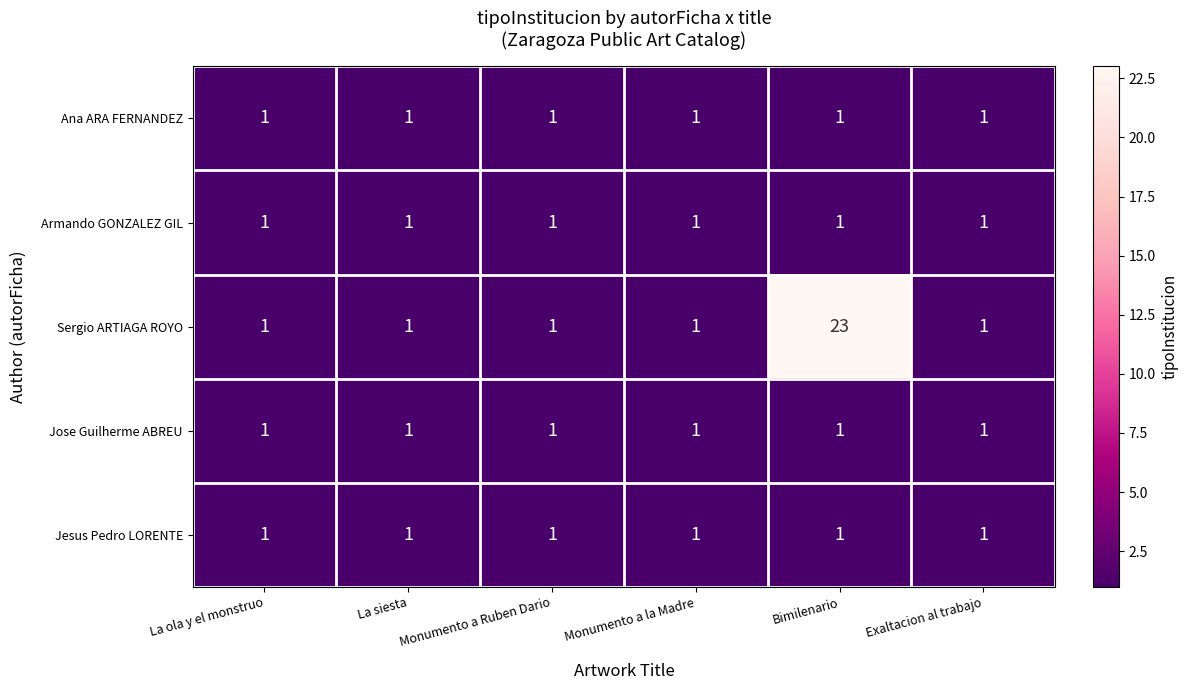

What is the smallest value displayed?

1